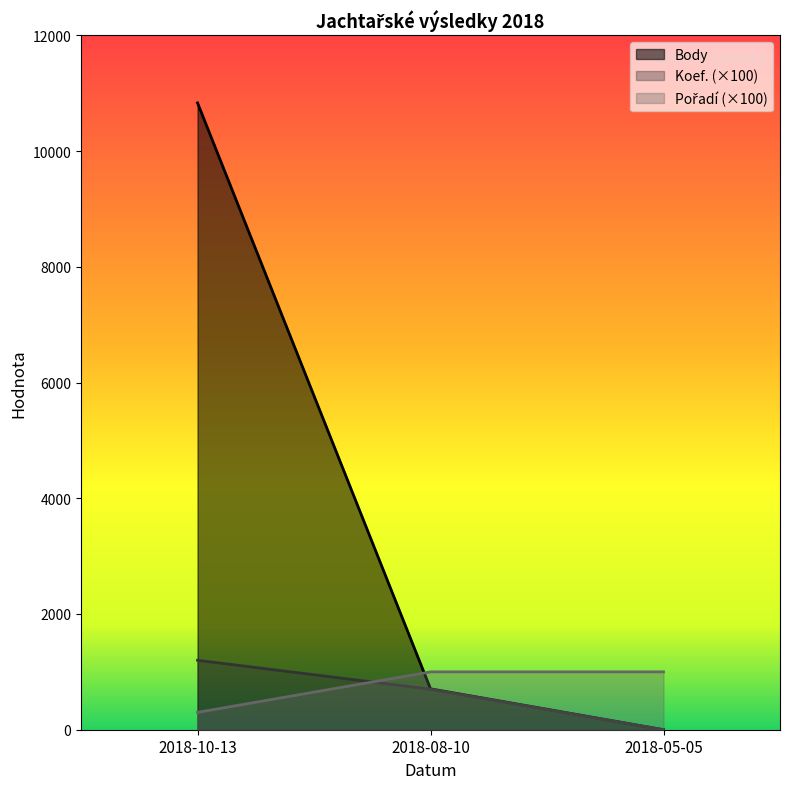

What is the difference between the highest and lowest values at 2018-08-10?

300